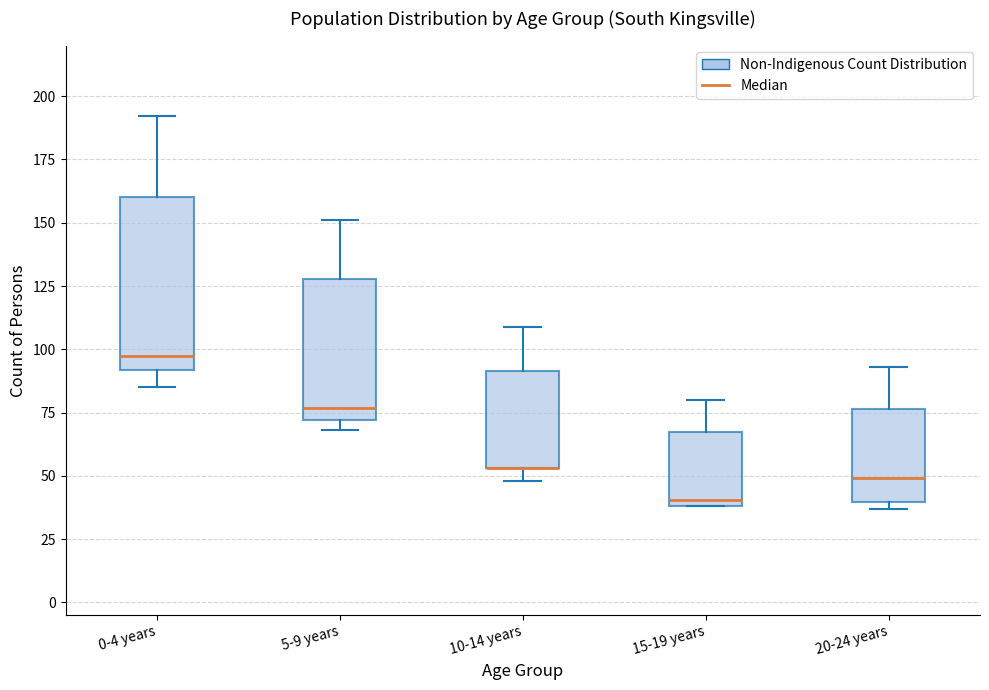

Comparing the boxes themselves (not the whiskers), which one is the tallest?

0-4 years